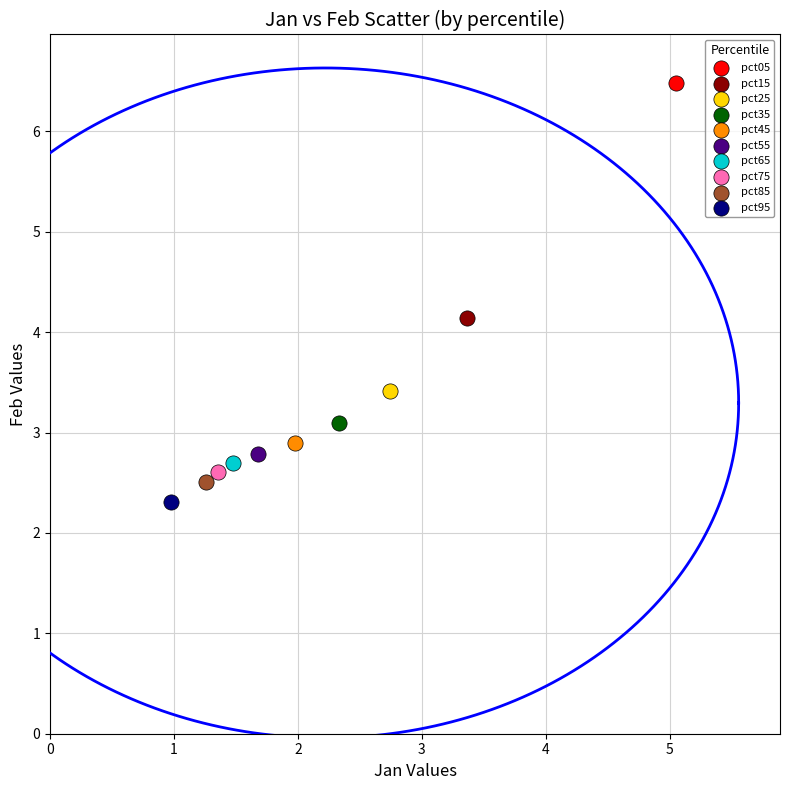

What are all the series names shown in the legend?

pct05, pct15, pct25, pct35, pct45, pct55, pct65, pct75, pct85, pct95